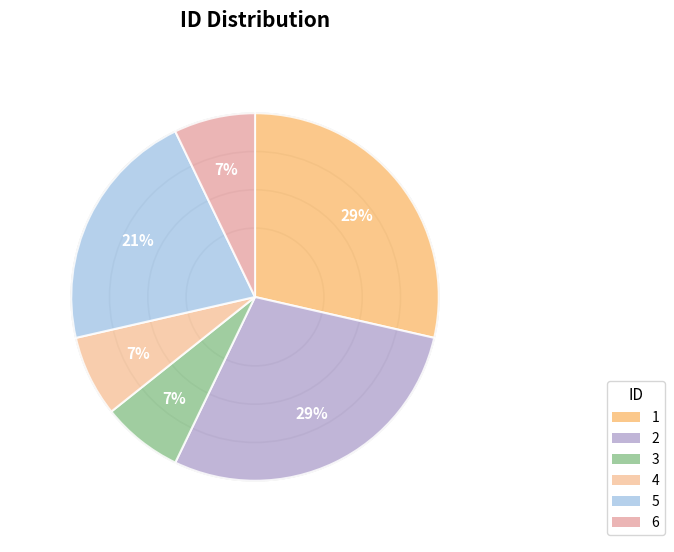

Rank the categories by value from highest to lowest.

1, 2, 5, 3, 4, 6